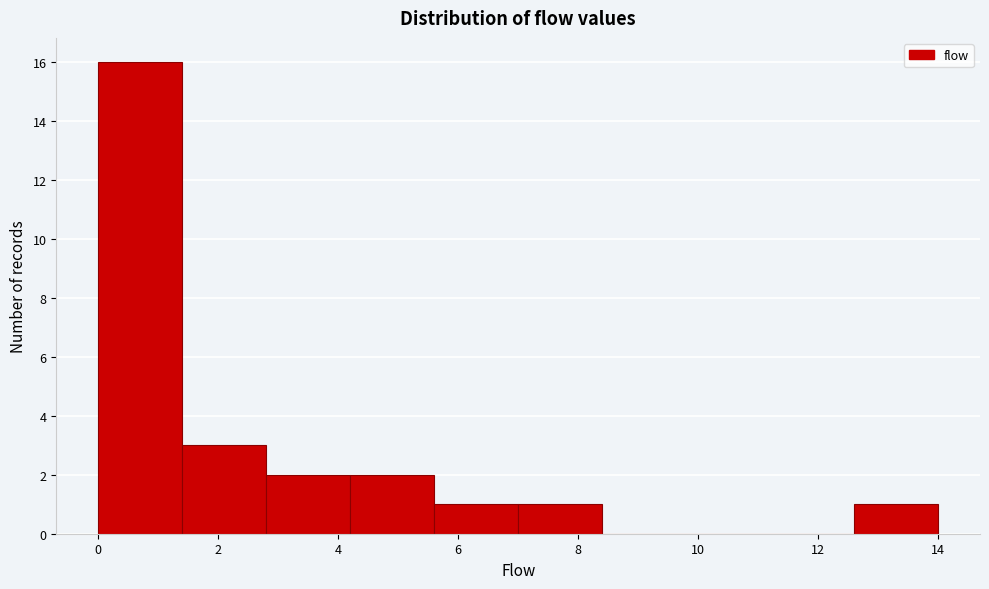

How tall is the bar that spans 0.0 to 1.4 on the x-axis? The values are not printed on the chart, so give them approximately, as read against the axis.

16